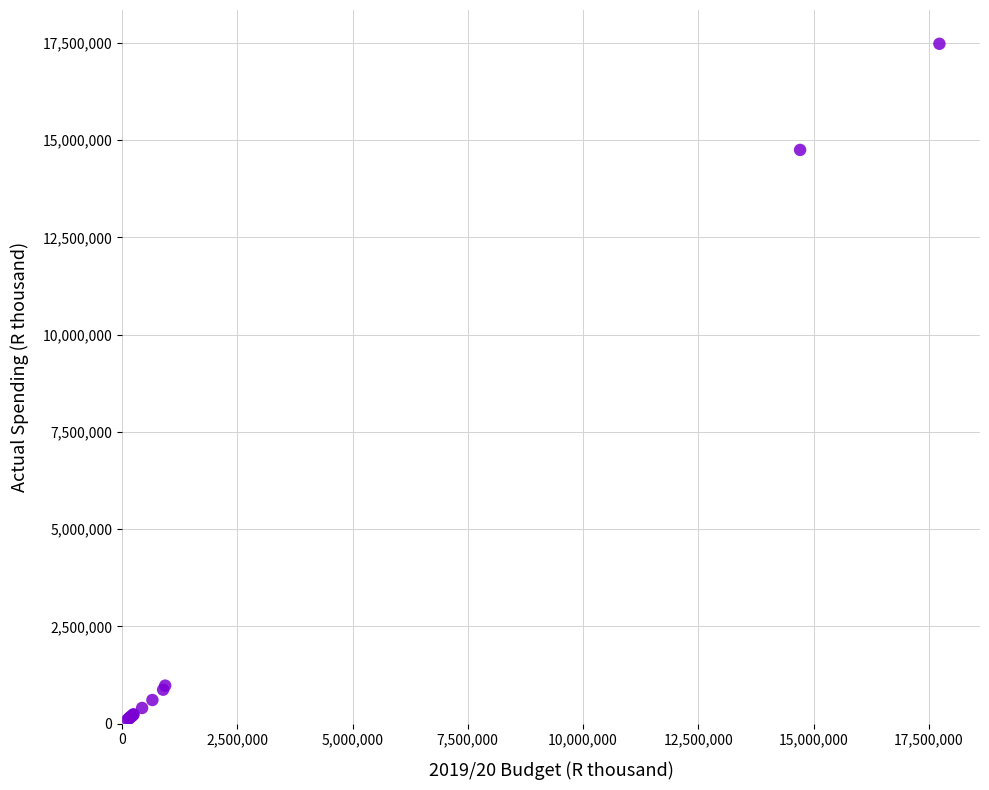

What Y value in the scatter plot is closest to 8790710?

14747615